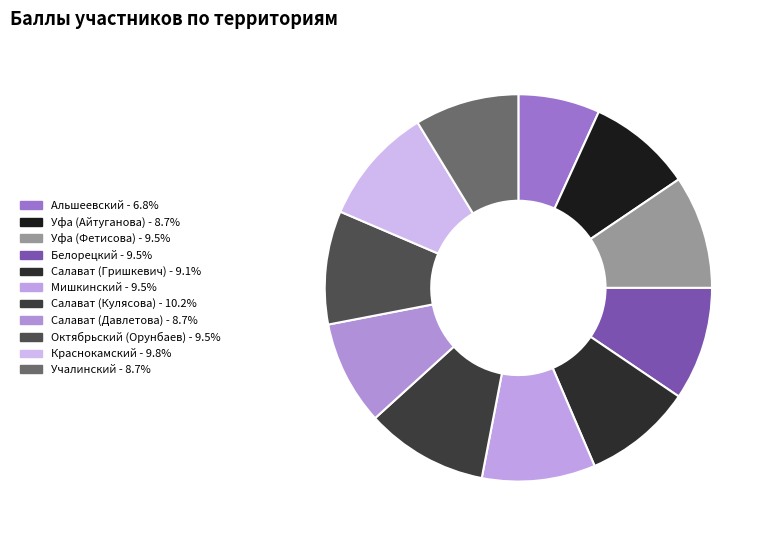

The Уфа (Фетисова) slice represents 9% of the pie. True or false?

True